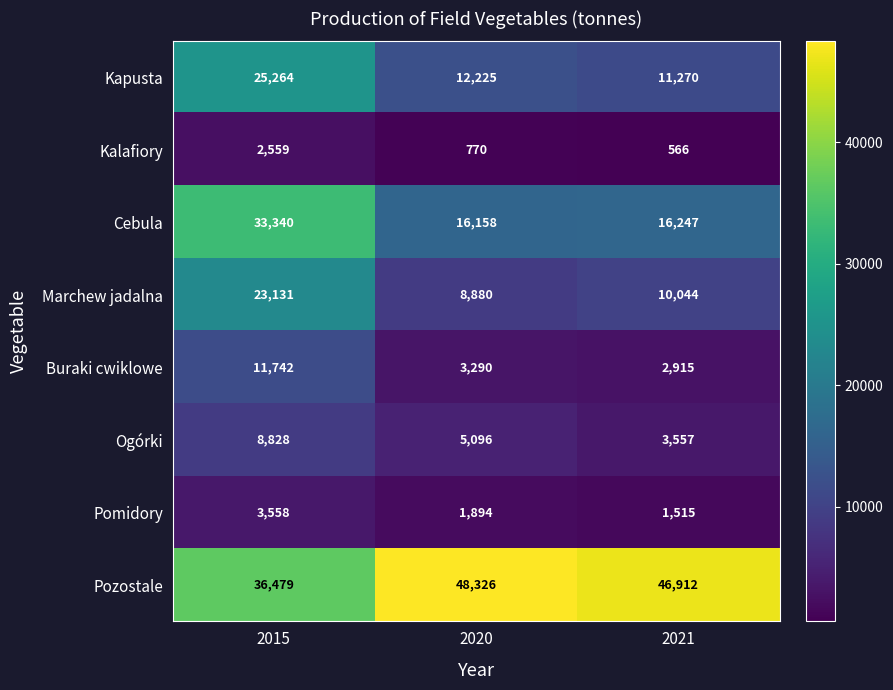

What is the difference between the second highest and minimum values in the Pozostale series?

10433